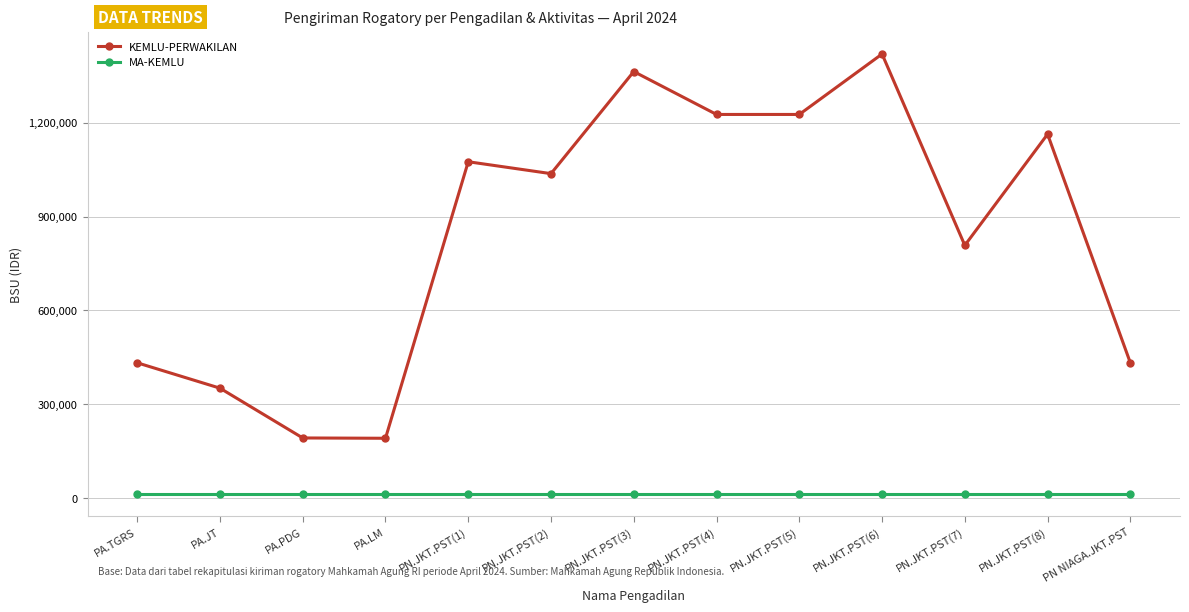

True or false: MA-KEMLU and KEMLU-PERWAKILAN intersect in this chart.

False